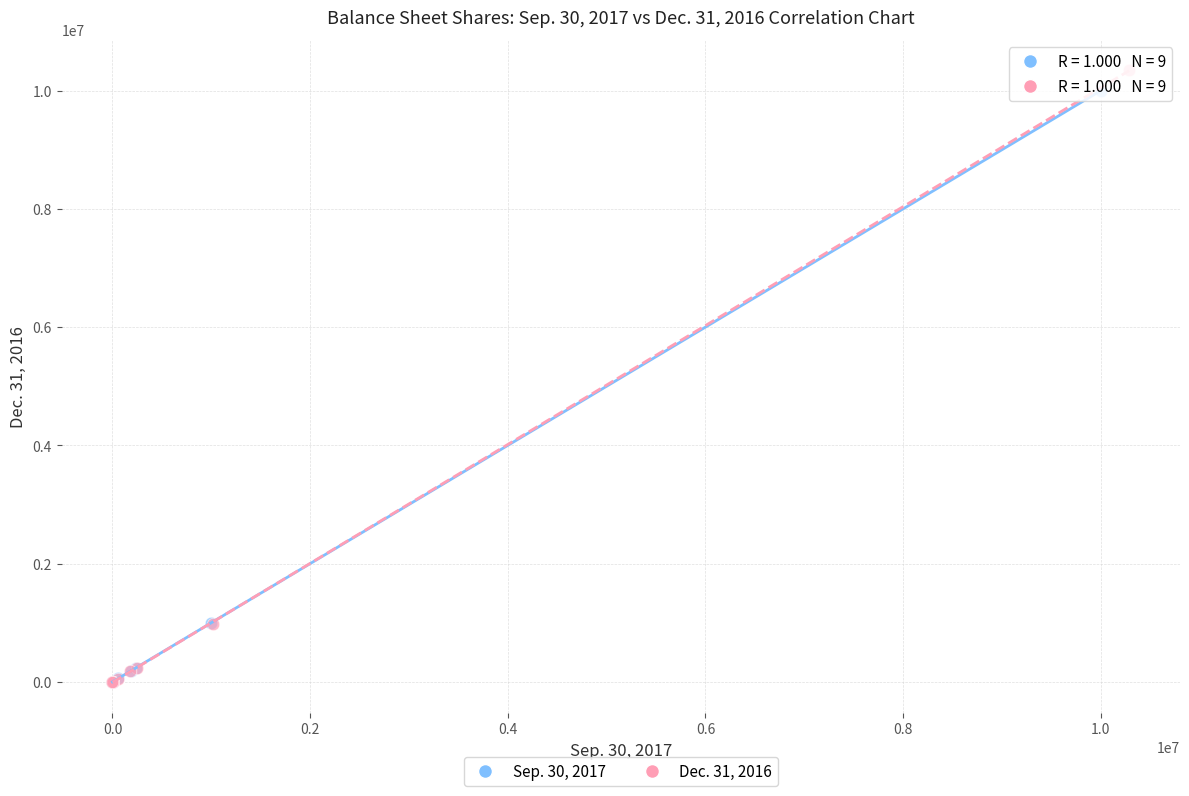

Which series has the largest Y range (max minus min)?

Dec. 31, 2016